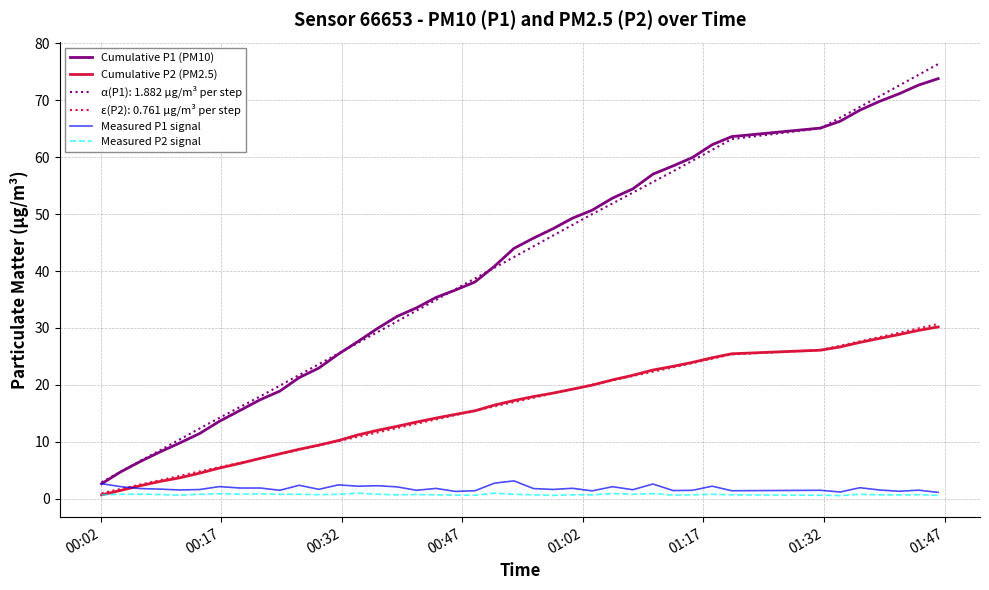

How many lines are shown in the chart?

6